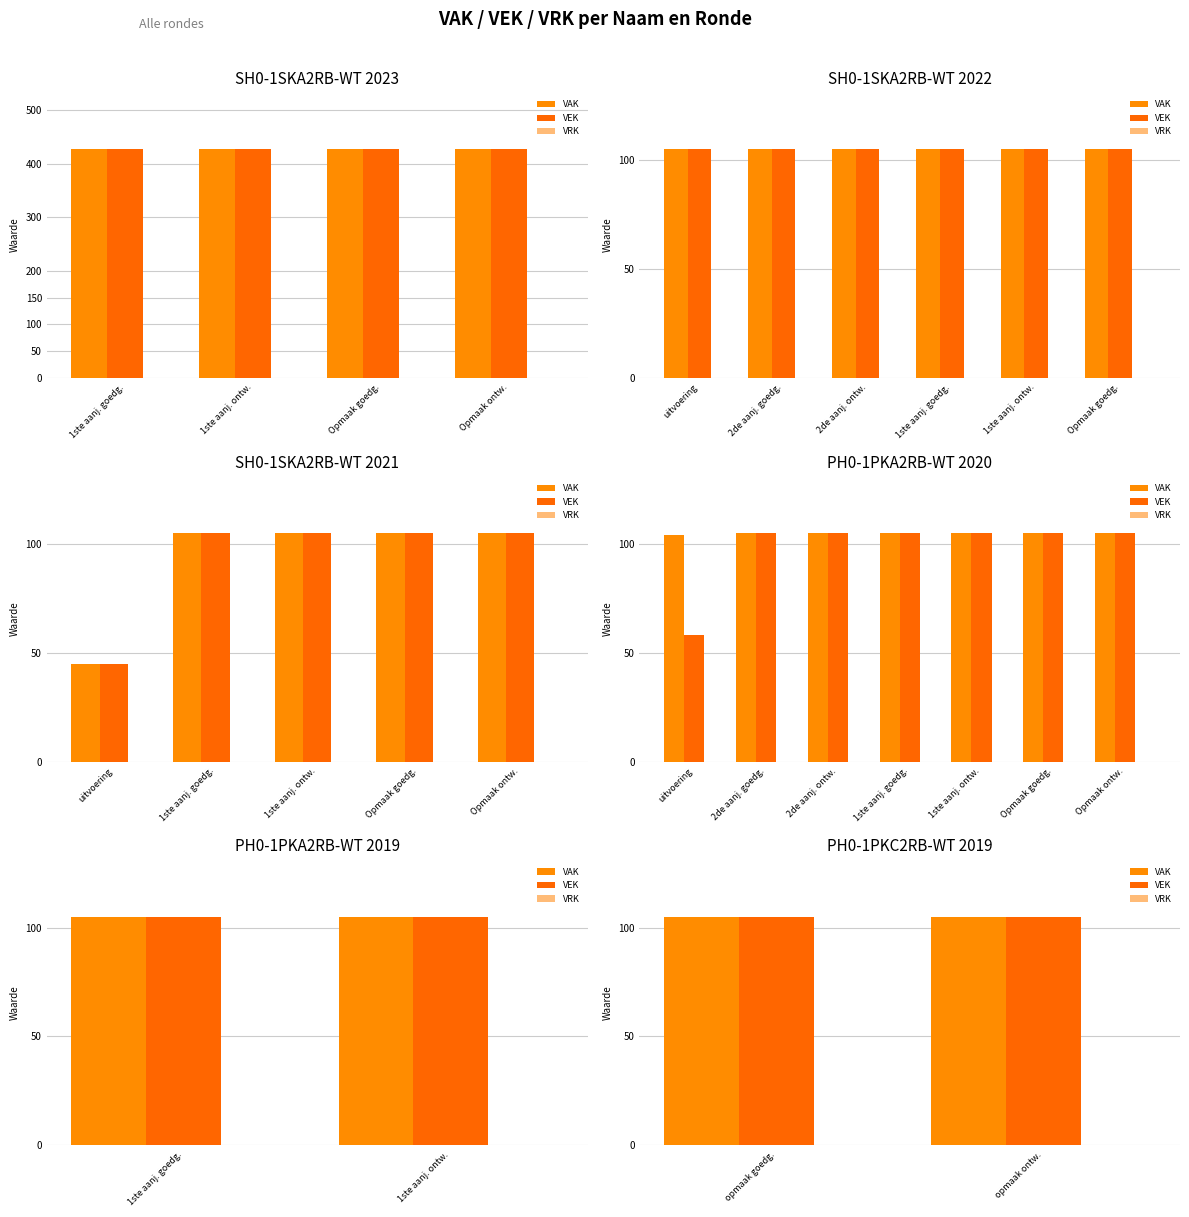

Where is VRK nearest to the value 0?

opmaak goedg.